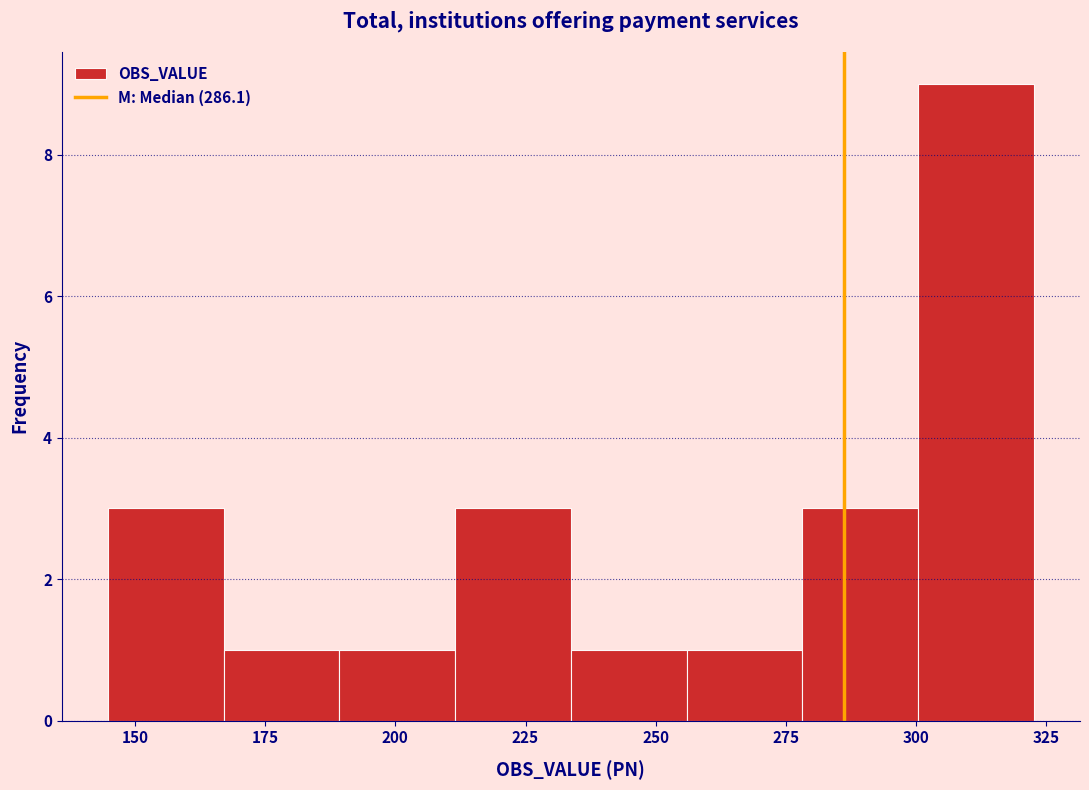

Reading left to right, list every bar in this chart as the range it spans on the x-axis followed by its height. Neither the bar edges nor the heights are printed on the chart, so give them approximately, as read against the axes.

145 to 165: 3
165 to 190: 1
190 to 210: 1
210 to 235: 3
235 to 255: 1
255 to 280: 1
280 to 300: 3
300 to 325: 9